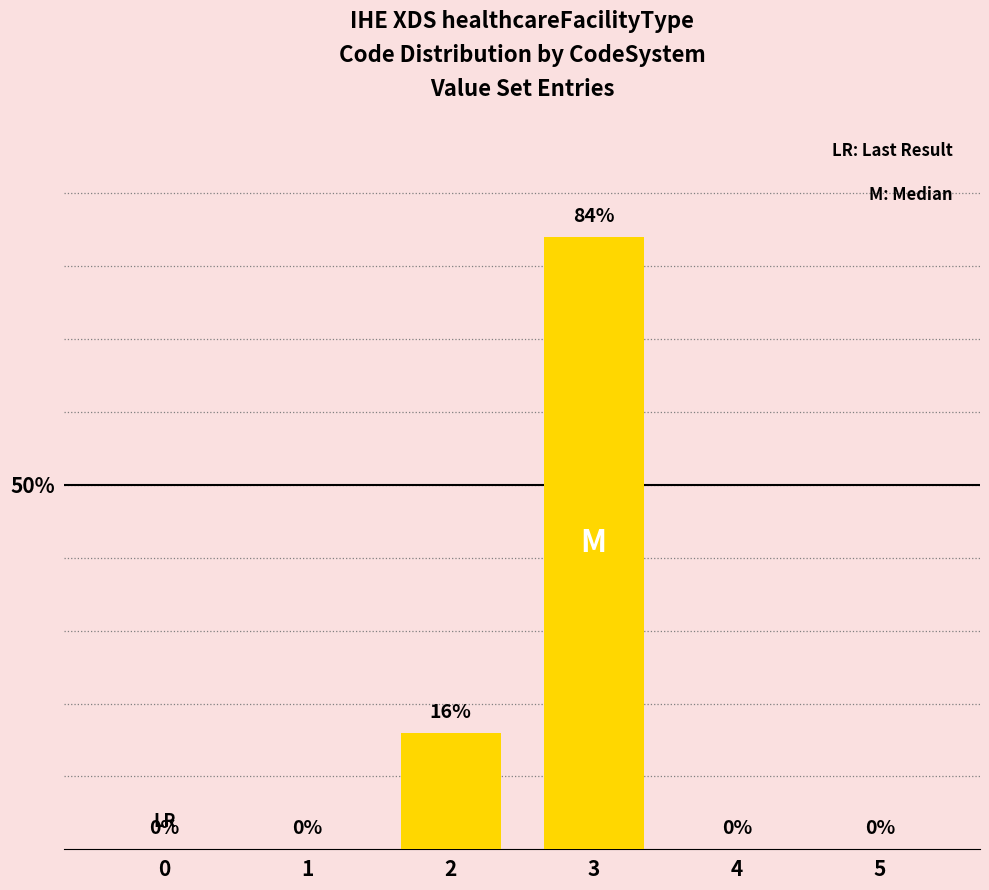

Count the number of data series in this chart.

1